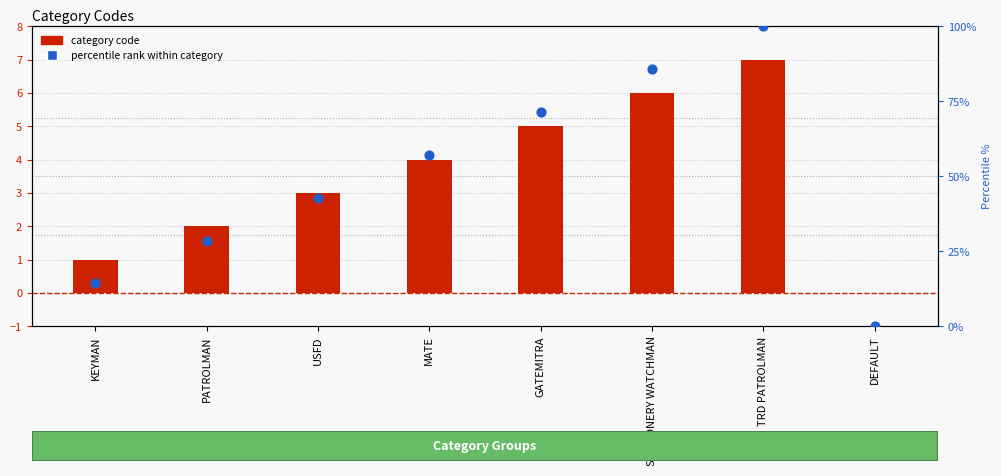

At which category is the sum across all series the highest?

TRD PATROLMAN